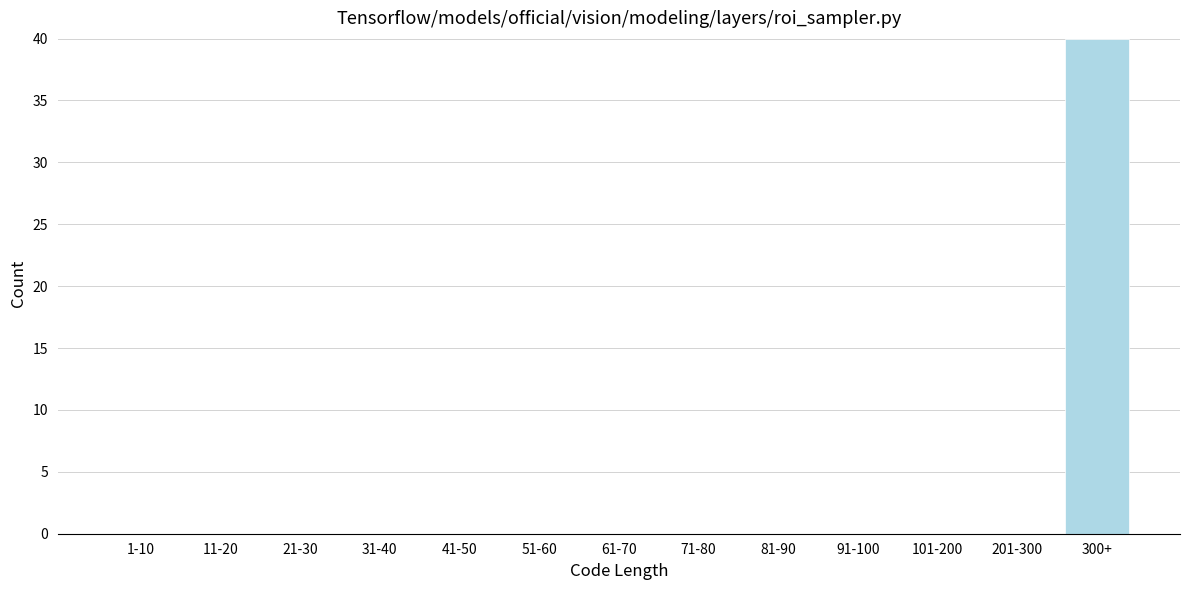

Reading left to right, list all the values displayed in this chart.

1-10=0	11-20=0	21-30=0	31-40=0	41-50=0	51-60=0	61-70=0	71-80=0	81-90=0	91-100=0	101-200=0	201-300=0	300+=40